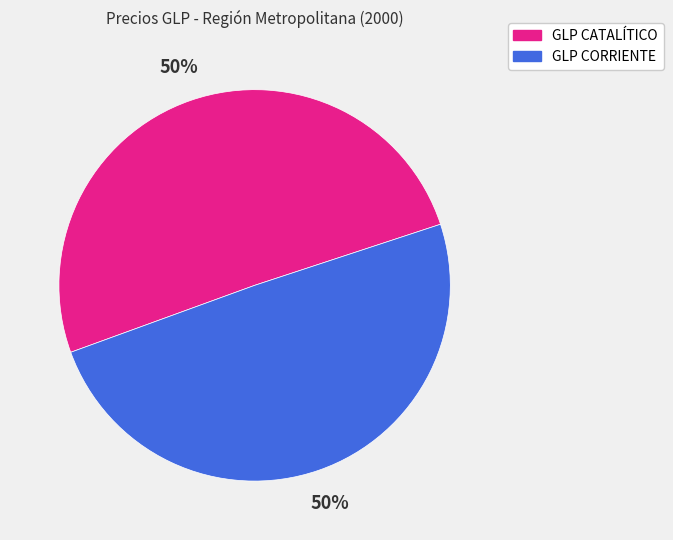

To the nearest percent, what portion does GLP CORRIENTE represent?

50%